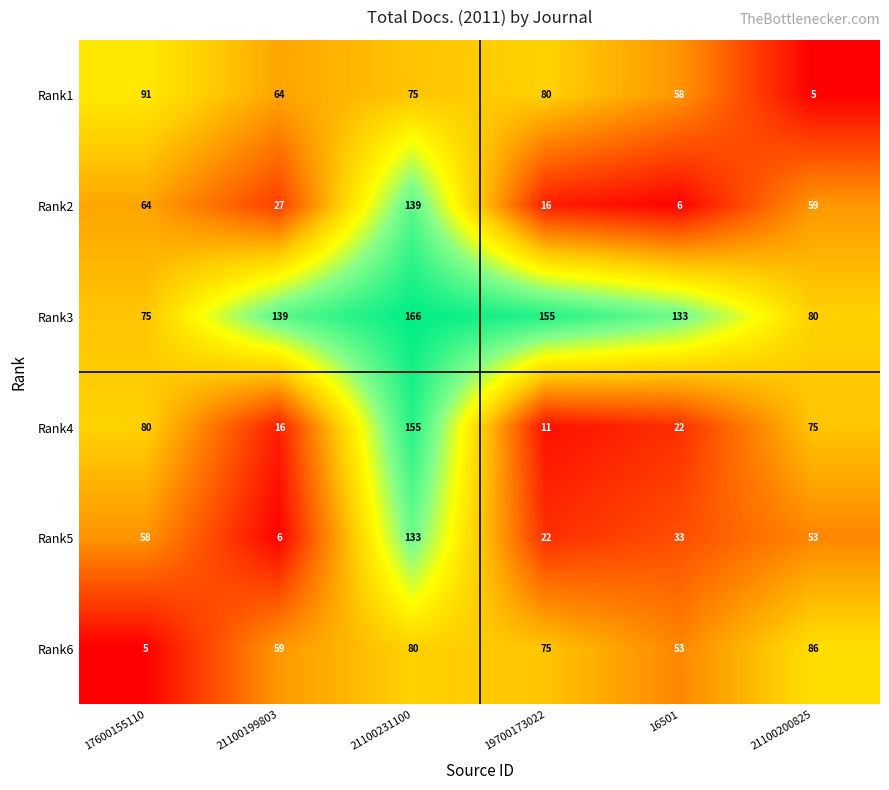

Which category has the highest value in the Rank6 series?

21100200825